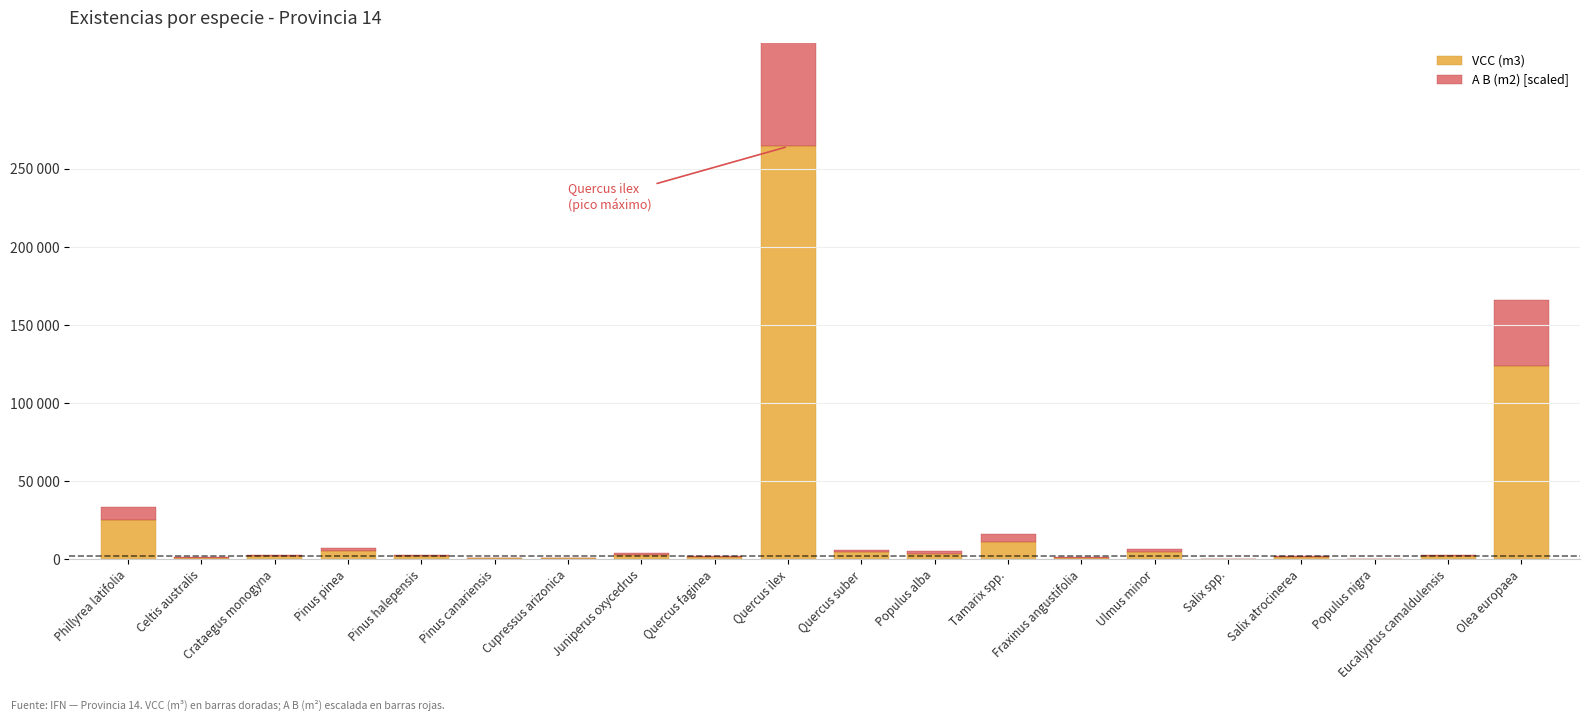

At which label does A B (m2) [scaled] first exceed 931?

Phillyrea latifolia